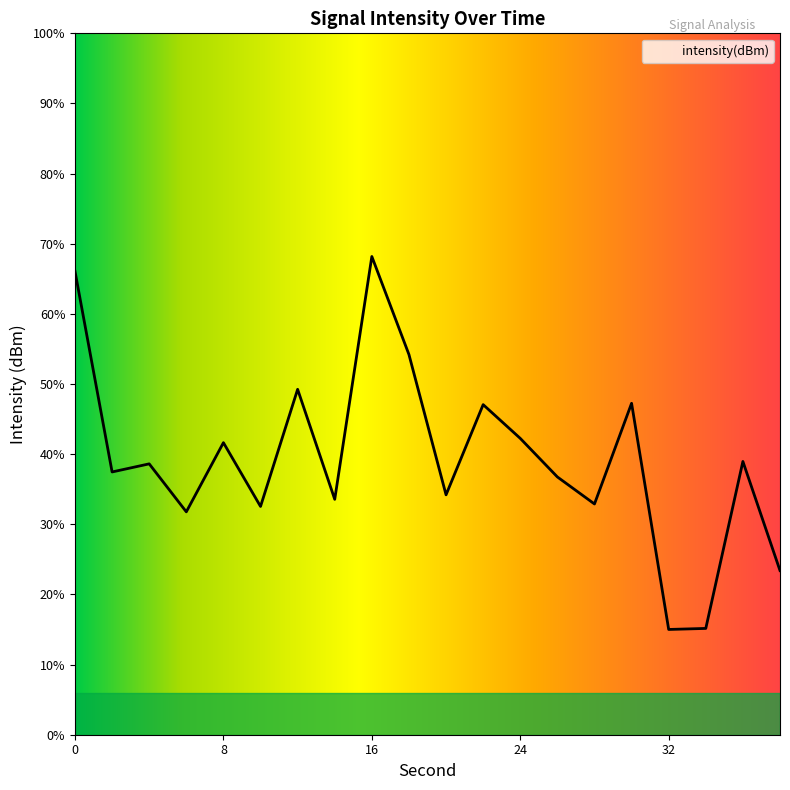

Between 4 and 6, which is larger?

4